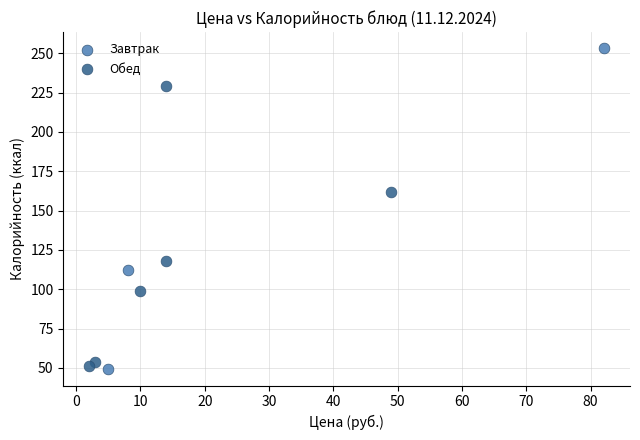

Which series has the largest Y range (max minus min)?

Завтрак